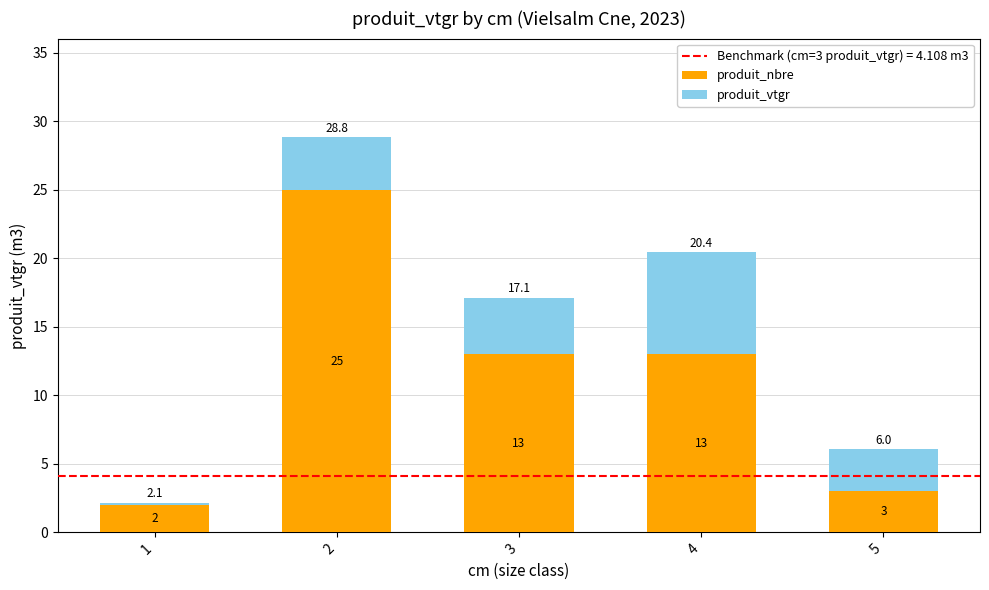

Reading left to right, list the values for the produit_nbre series.

1=2.0	2=25.0	3=13.0	4=13.0	5=3.0